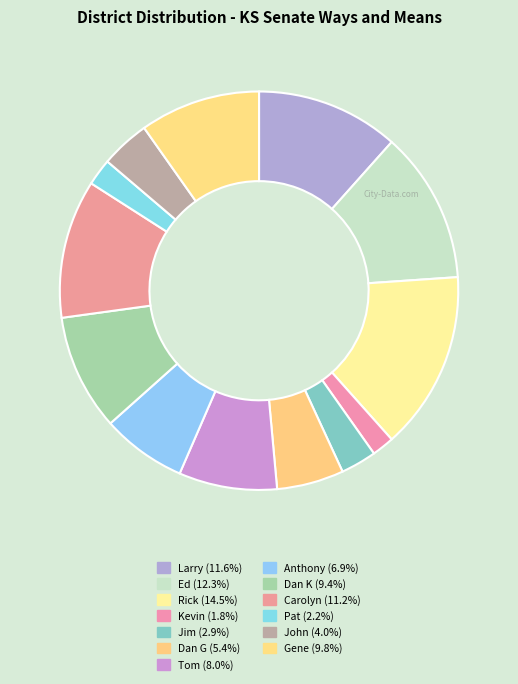

To the nearest percent, what is the difference between the Rick and Larry slice percentages?

3%